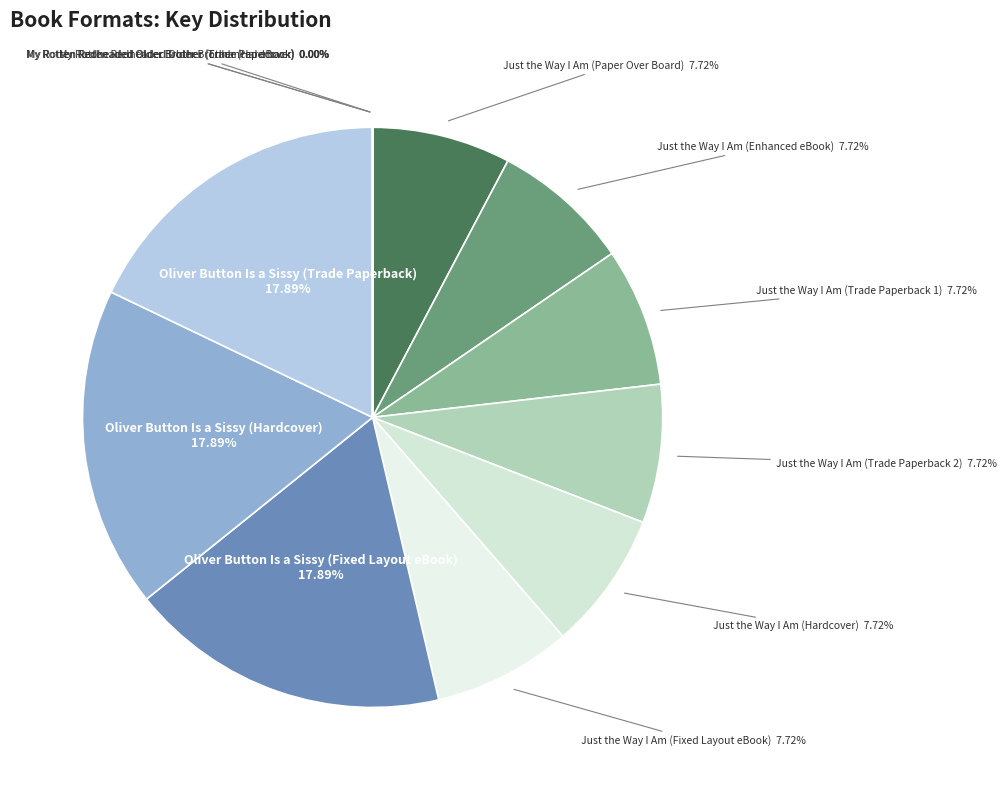

Is it true that Oliver Button Is a Sissy (Trade Paperback) is 18% of the pie?

True